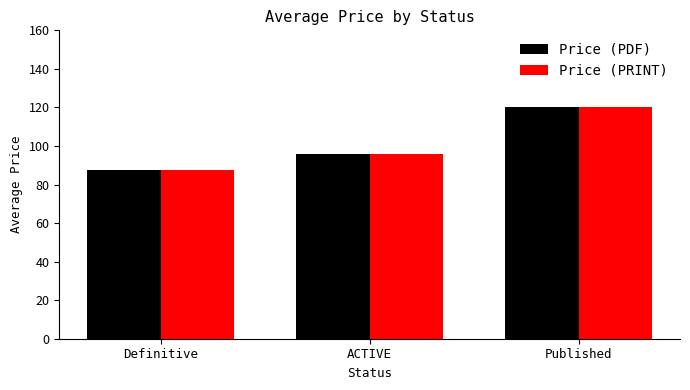

What is the value of the Price (PDF) bar at the 2nd from the left?

95.6